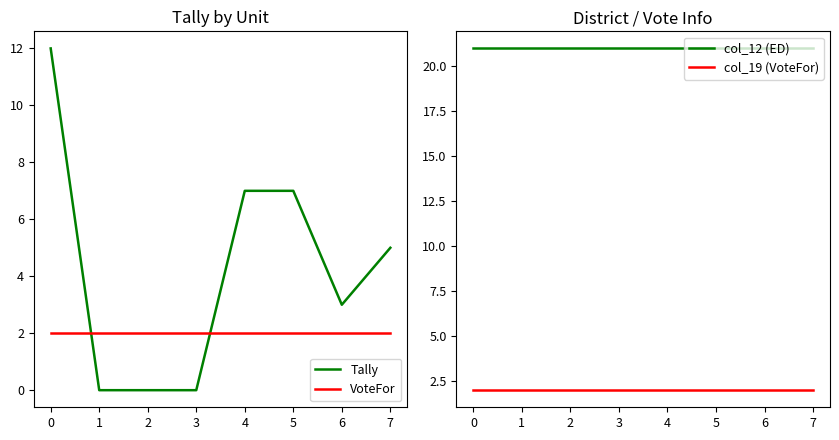

What are all the series names shown in the legend?

Tally, VoteFor, col_12 (ED), col_19 (VoteFor)